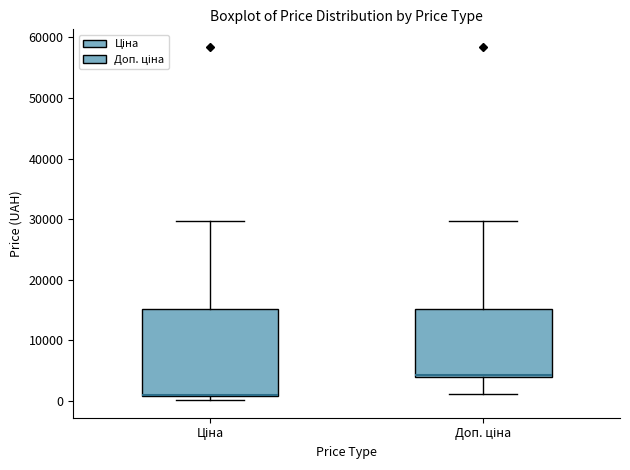

Comparing the boxes themselves (not the whiskers), which one is the tallest?

Ціна